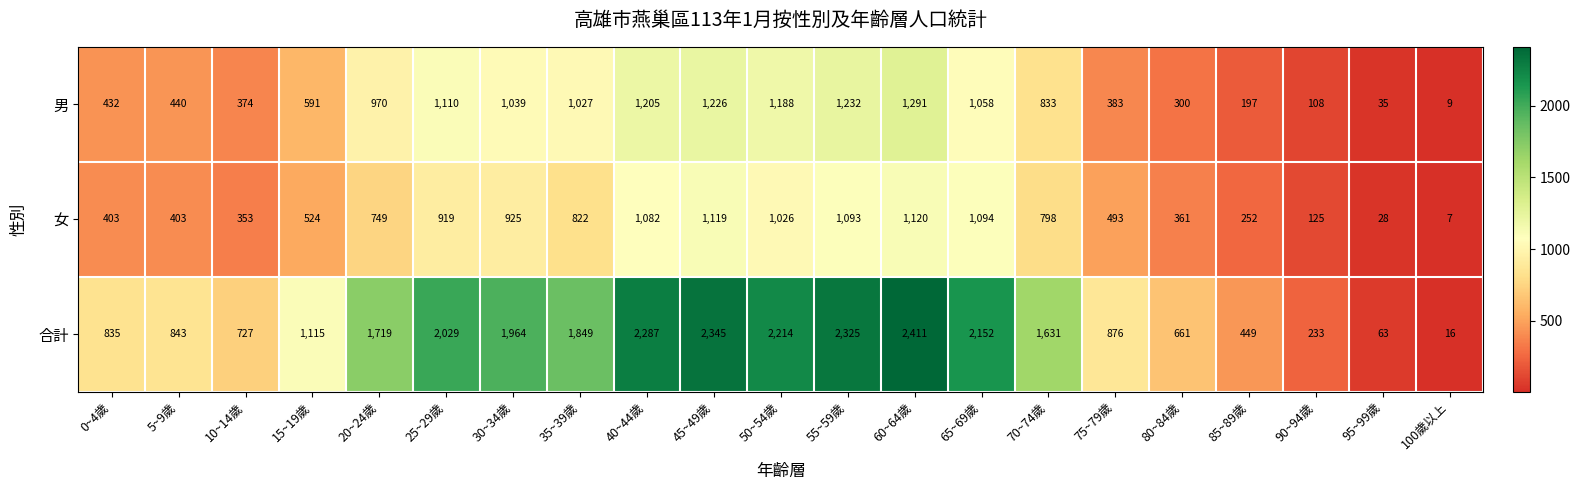

At 40~44歲, list the series in order from largest to smallest.

合計, 男, 女